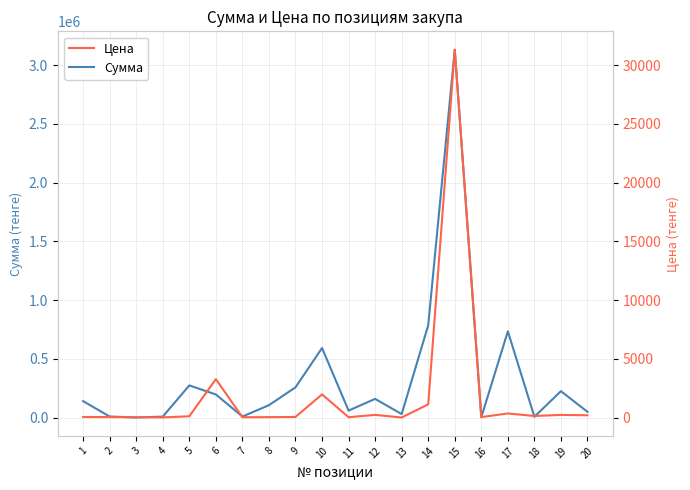

What is the sum of the Цена values at 9 and 15?

31368.0